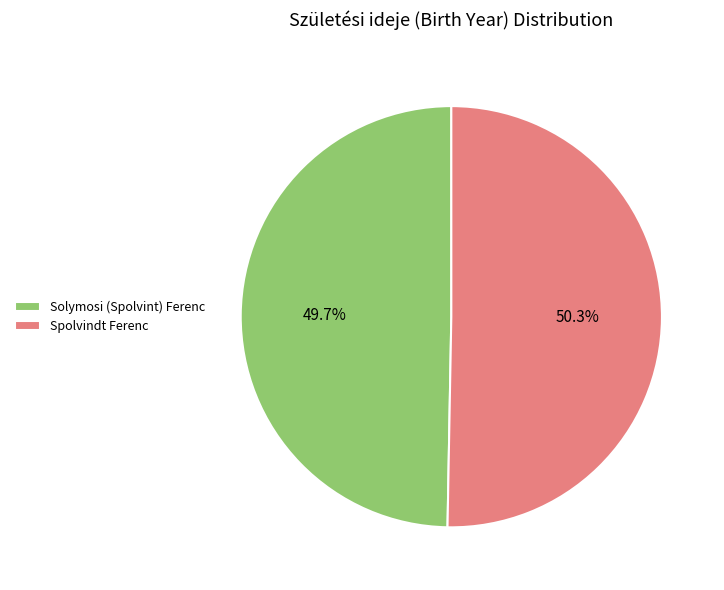

To the nearest percent, what portion does Spolvindt Ferenc represent?

50%